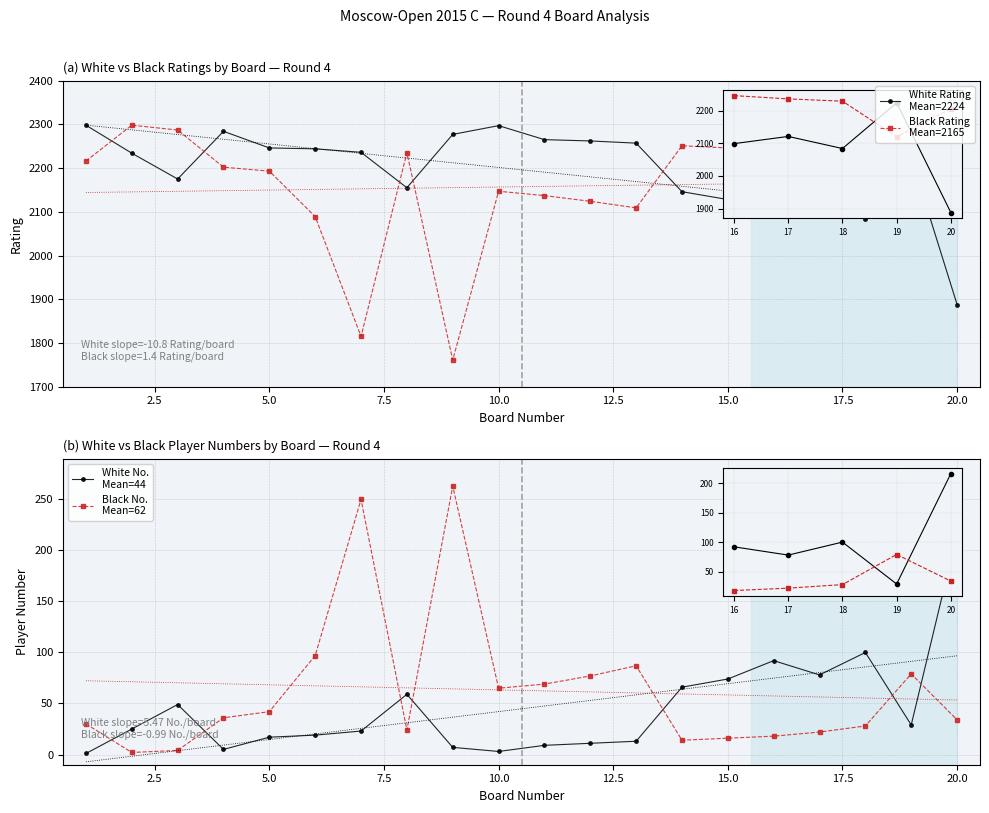

At how many categories does at least one series exceed 2281?

5